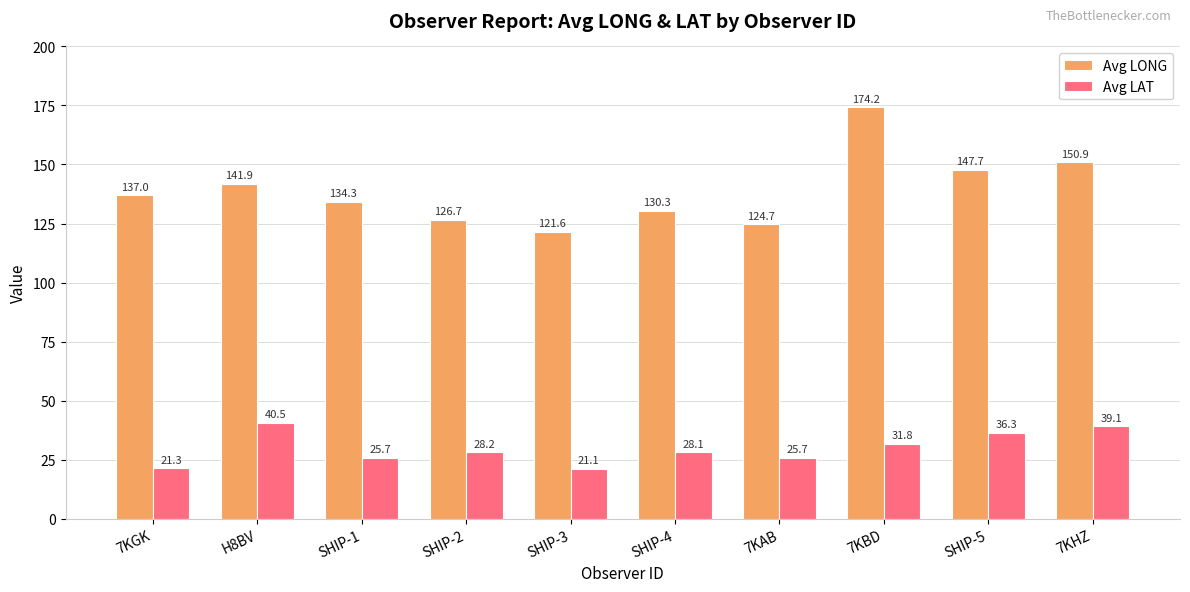

At 7KHZ, list the series in order from smallest to largest.

Avg LAT, Avg LONG